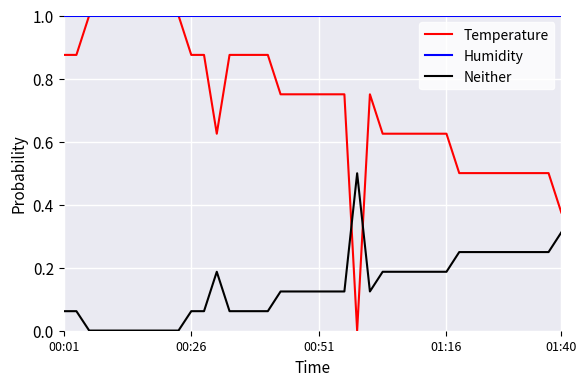

What is the difference between the maximum and second lowest values in the Neither series?

0.5